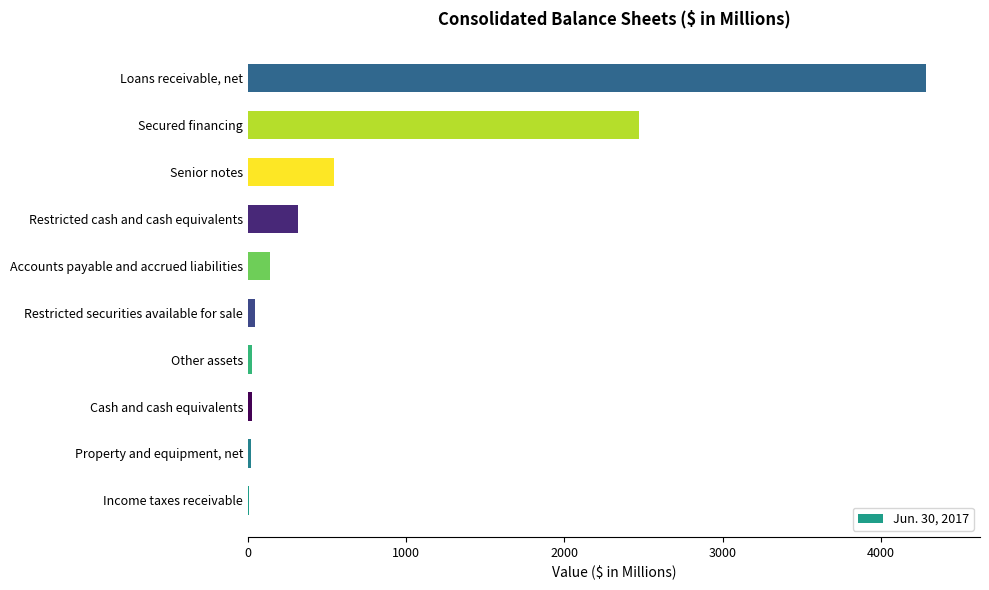

At which label is the value closest to 2146?

Secured financing